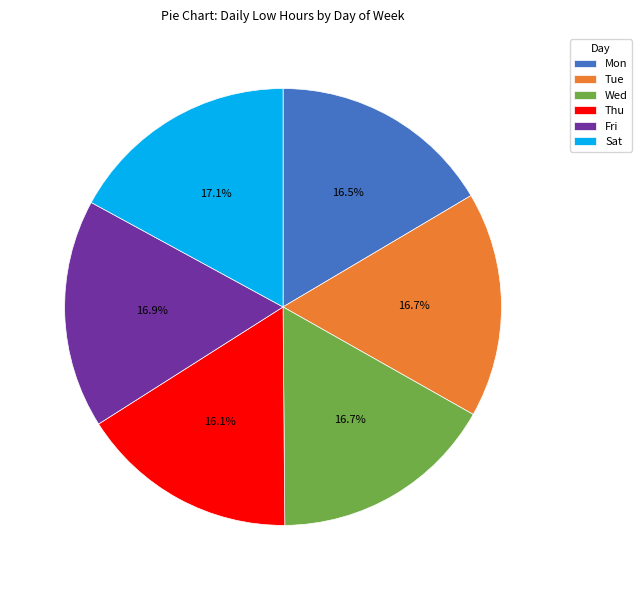

What percentage is NOT represented by Wed?

83.3%